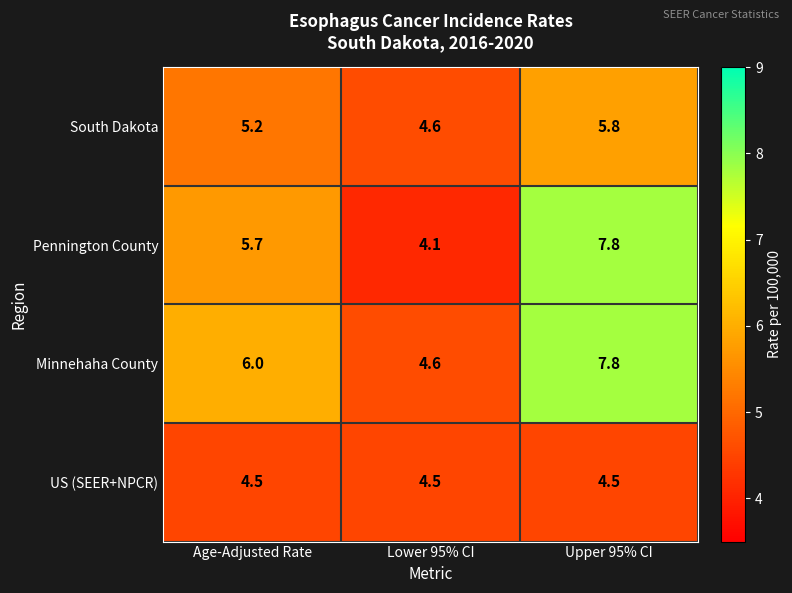

Reading left to right, extract all data points from this chart.

South Dakota: Age-Adjusted Rate=5.2	Lower 95% CI=4.6	Upper 95% CI=5.8
Pennington County: Age-Adjusted Rate=5.7	Lower 95% CI=4.1	Upper 95% CI=7.8
Minnehaha County: Age-Adjusted Rate=6.0	Lower 95% CI=4.6	Upper 95% CI=7.8
US (SEER+NPCR): Age-Adjusted Rate=4.5	Lower 95% CI=4.5	Upper 95% CI=4.5